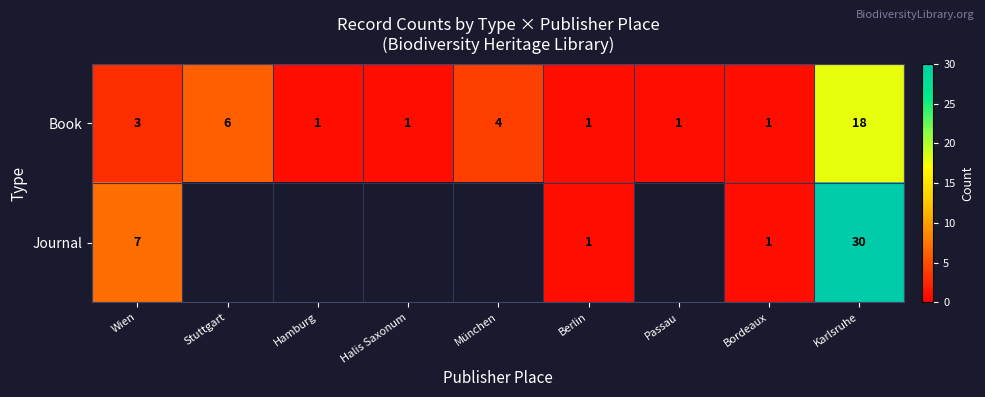

What is the maximum value shown in the chart?

30.0